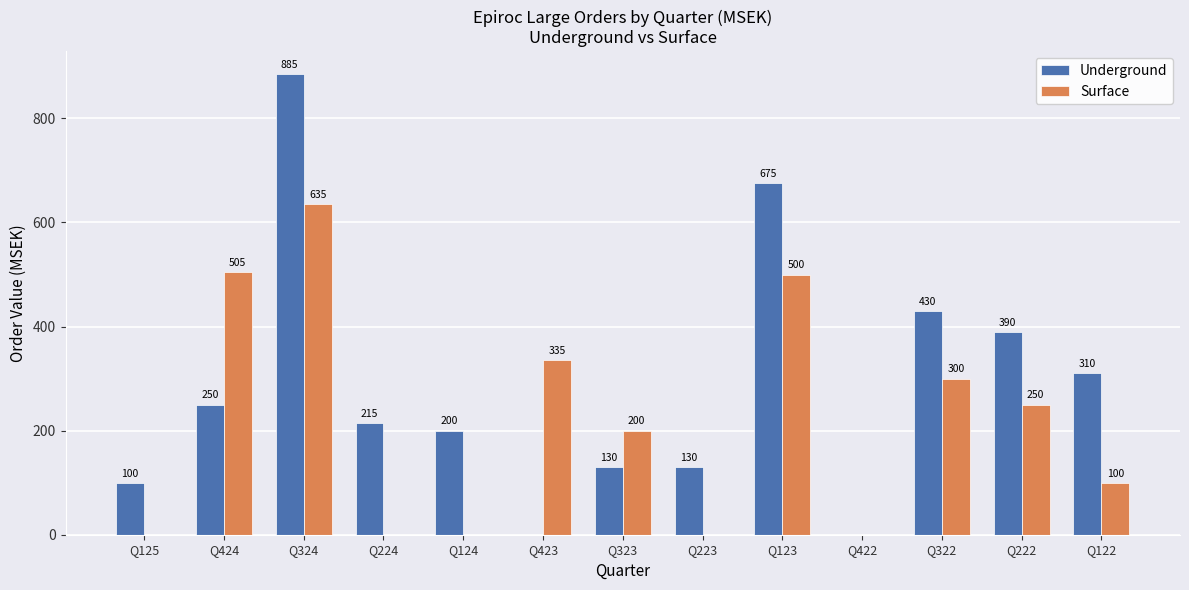

Reading left to right, what are all the values shown in this chart?

Underground: Q125=100	Q424=250	Q324=885	Q224=215	Q124=200	Q423=0	Q323=130	Q223=130	Q123=675	Q422=0	Q322=430	Q222=390	Q122=310
Surface: Q125=0	Q424=505	Q324=635	Q224=0	Q124=0	Q423=335	Q323=200	Q223=0	Q123=500	Q422=0	Q322=300	Q222=250	Q122=100